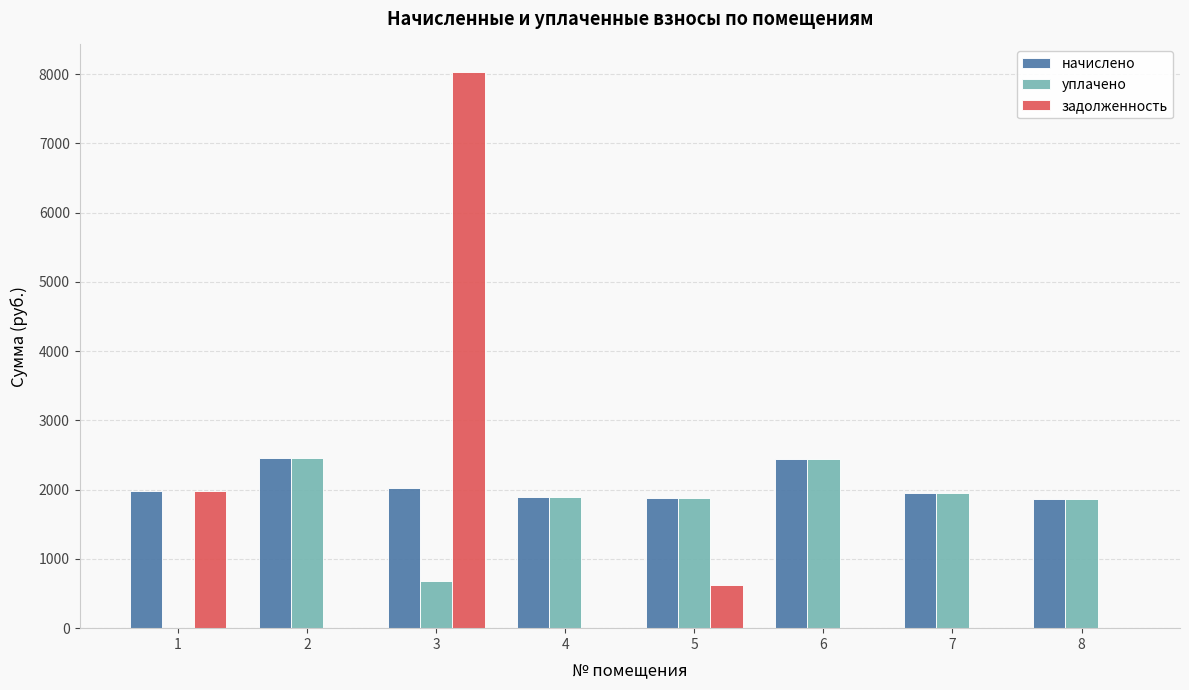

What is the sum of all уплачено values?

13179.0